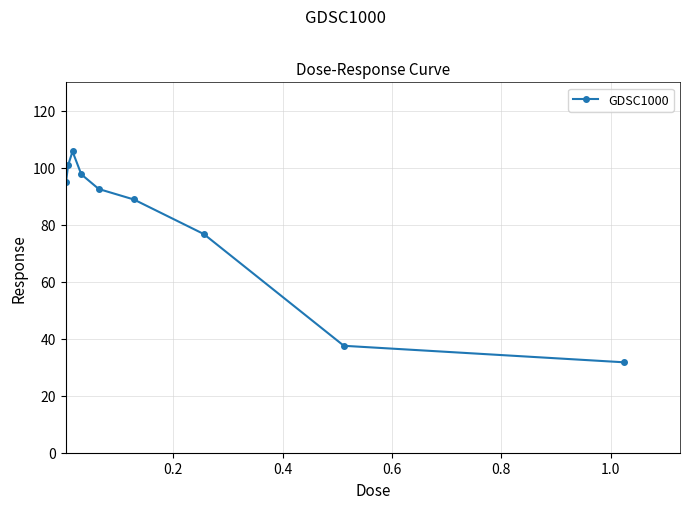

What is the minimum value shown in the chart?

31.7